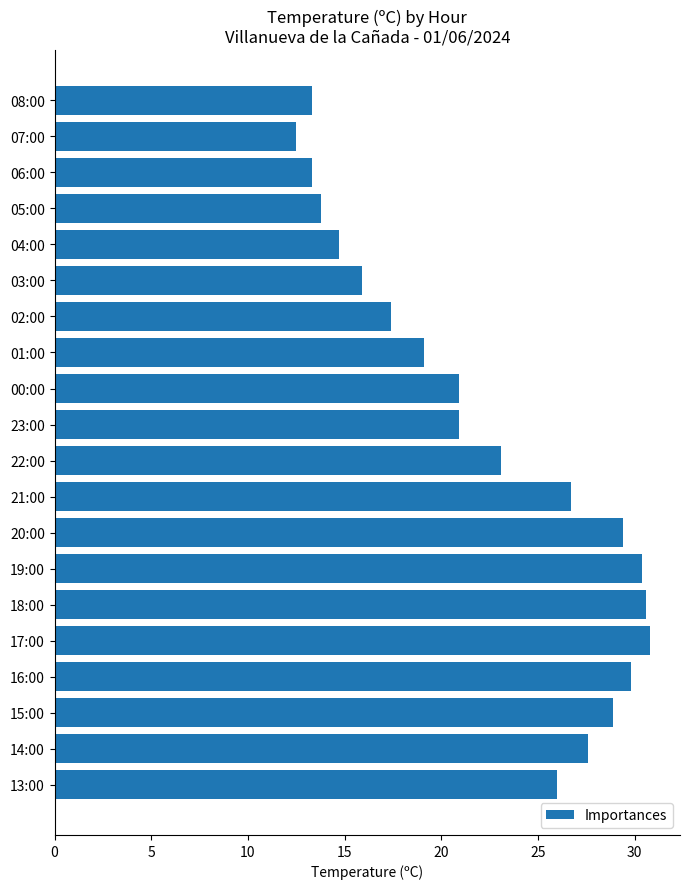

True or false: the data shows 14.7 at 04:00.

True